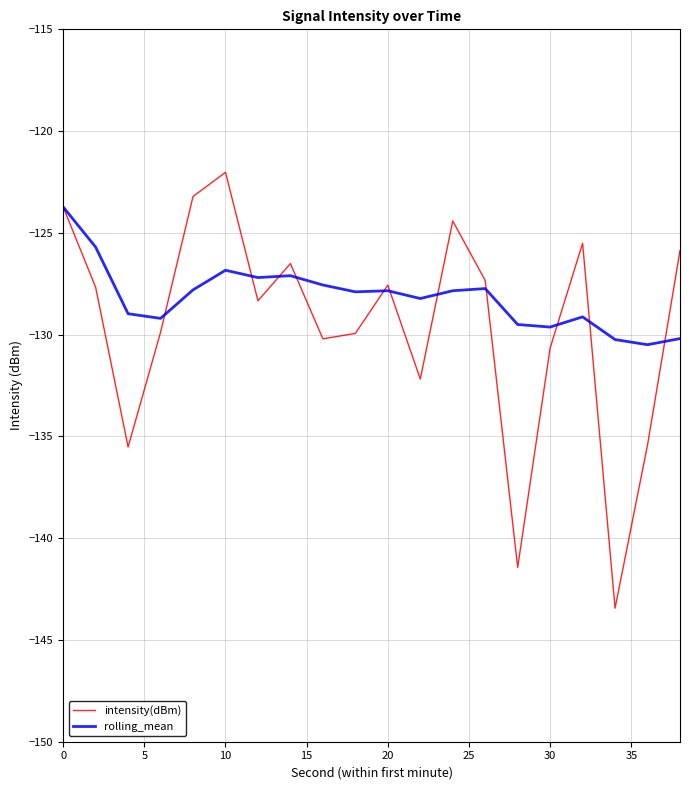

What is the smallest value displayed?

-143.4